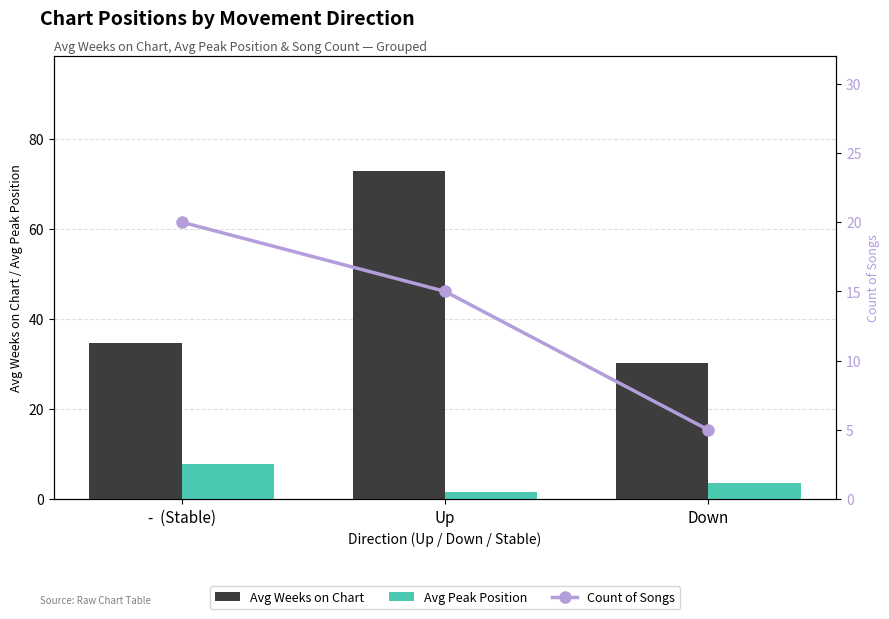

Count the Count of Songs values in the range 5 to 20.

3